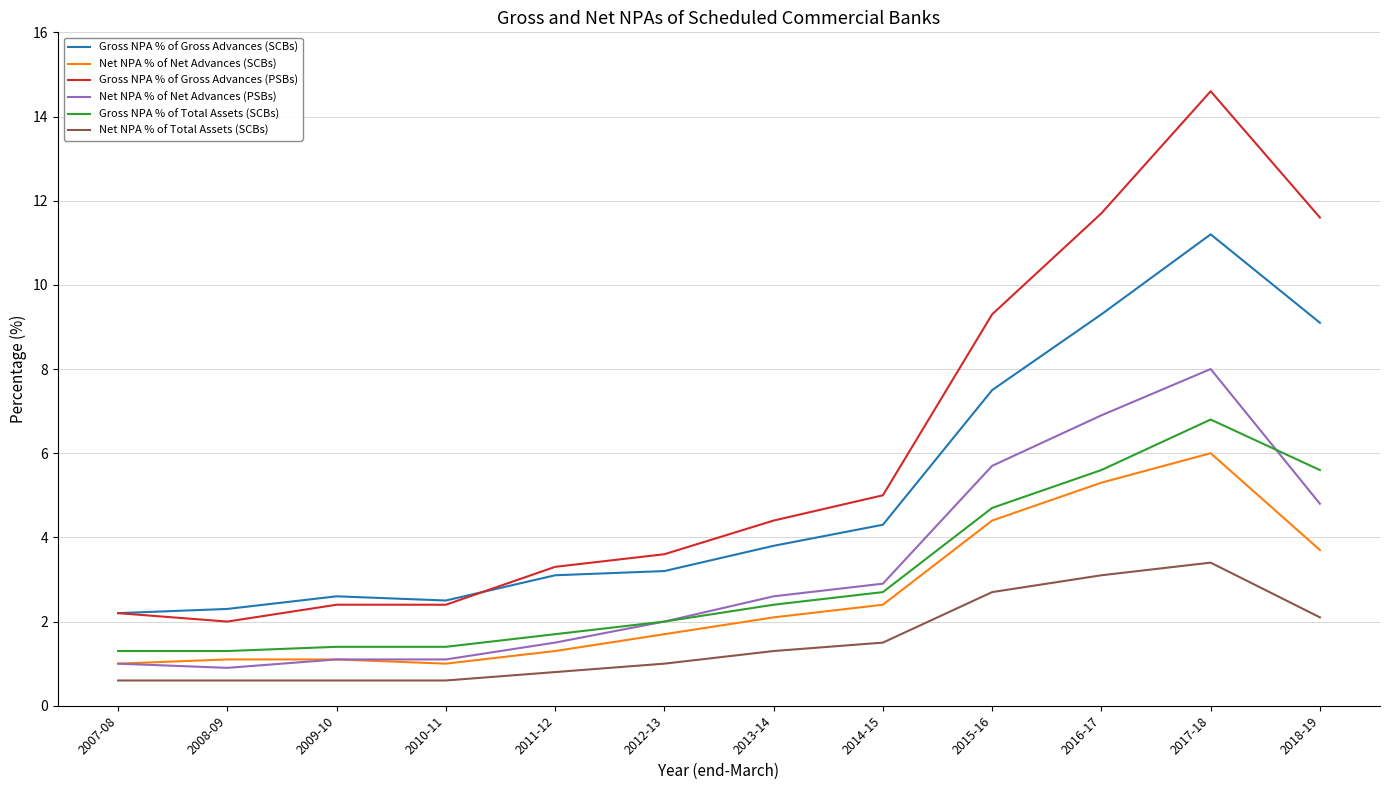

Which series changed the most between 2007-08 and 2017-18?

Gross NPA % of Gross Advances (PSBs)